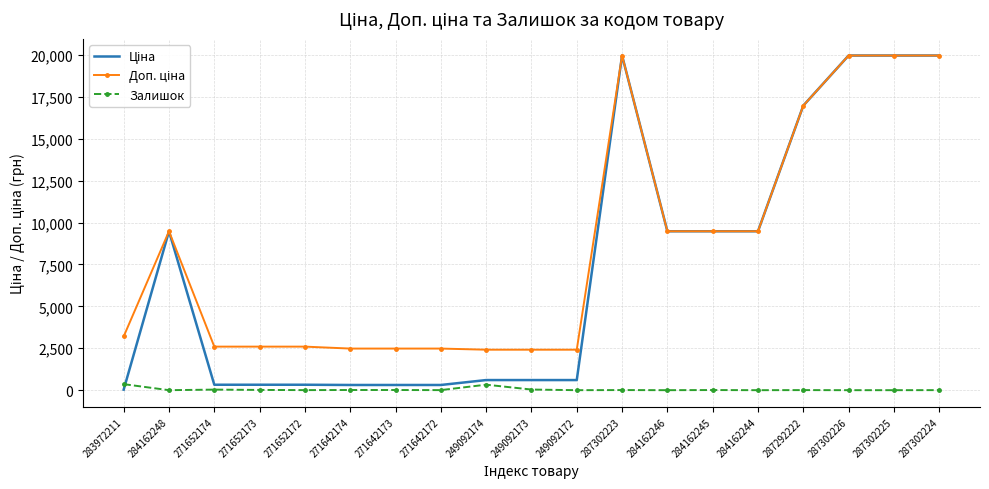

The Залишок series shows 11.0 at 271642174. True or false?

True